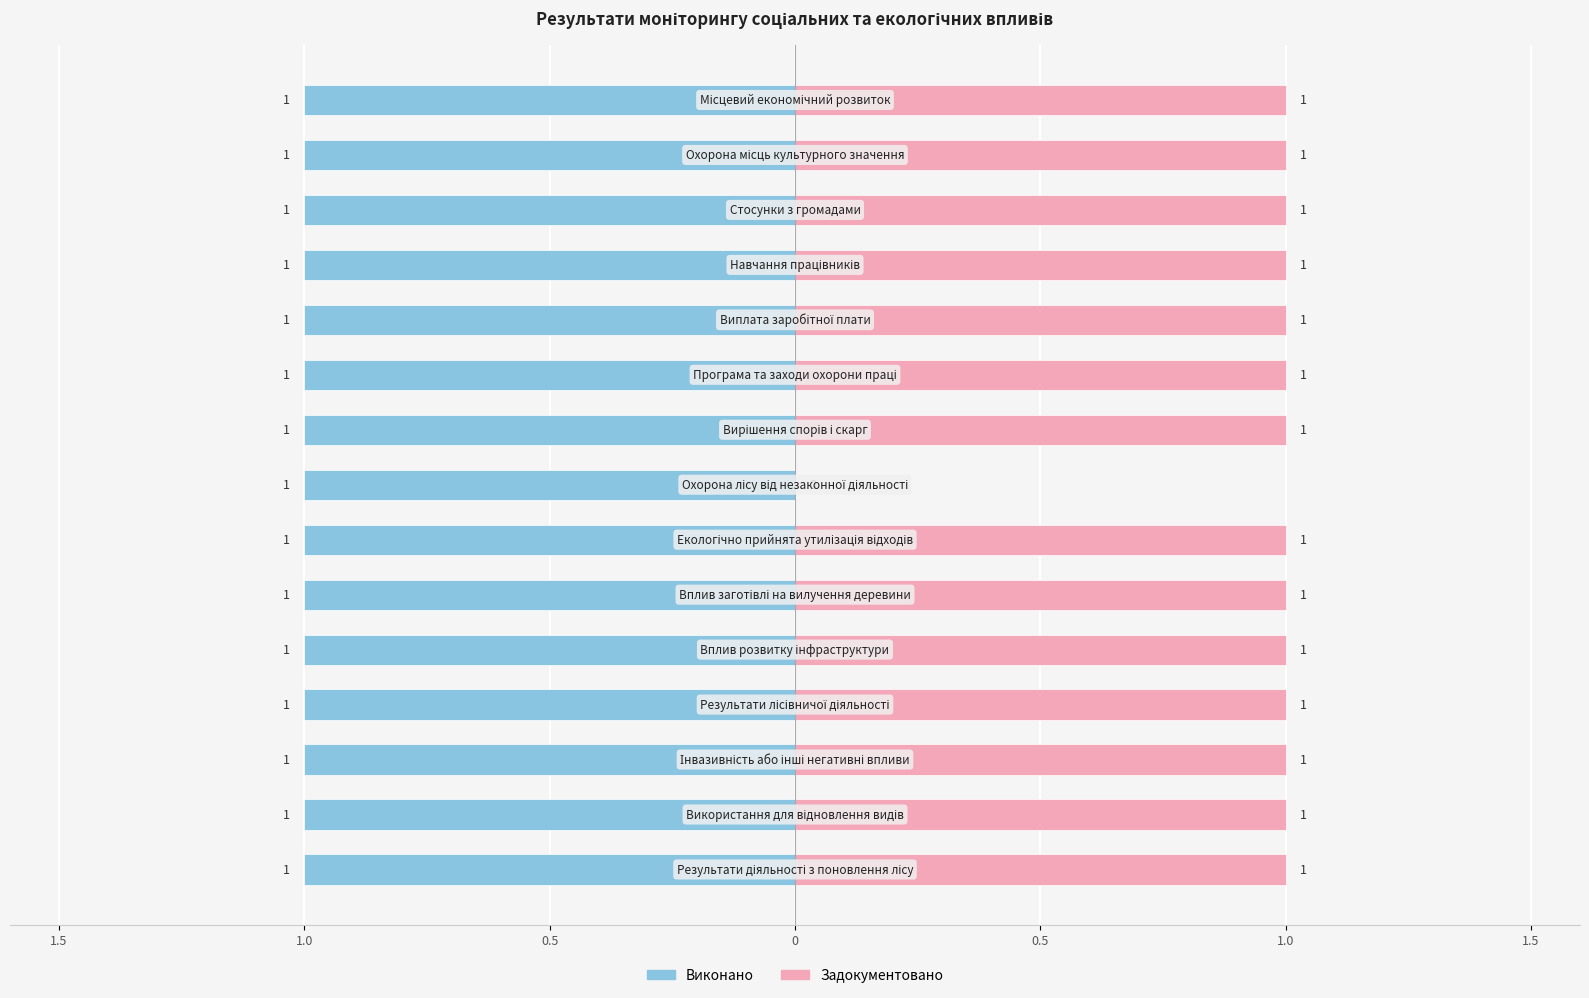

How many bars are there in each group?

2